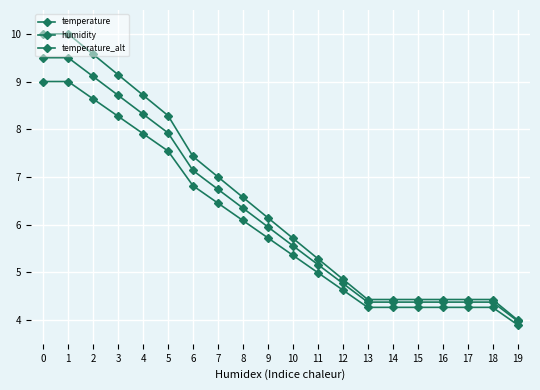

What is the total value across all series at 1?

28.5